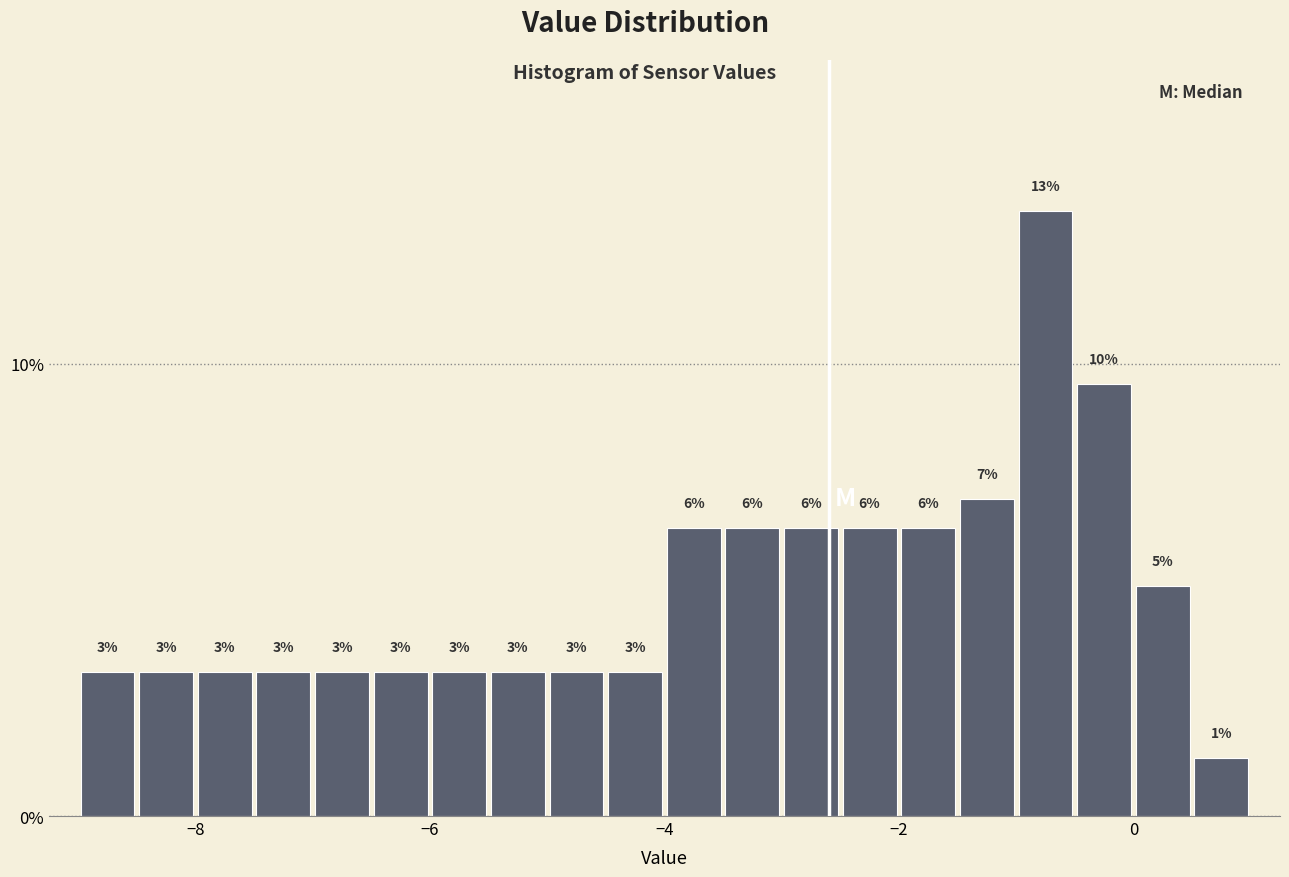

Around what value on the x-axis is the tallest bar? Give the approximate position of its centre, as read against the axis.

-0.8